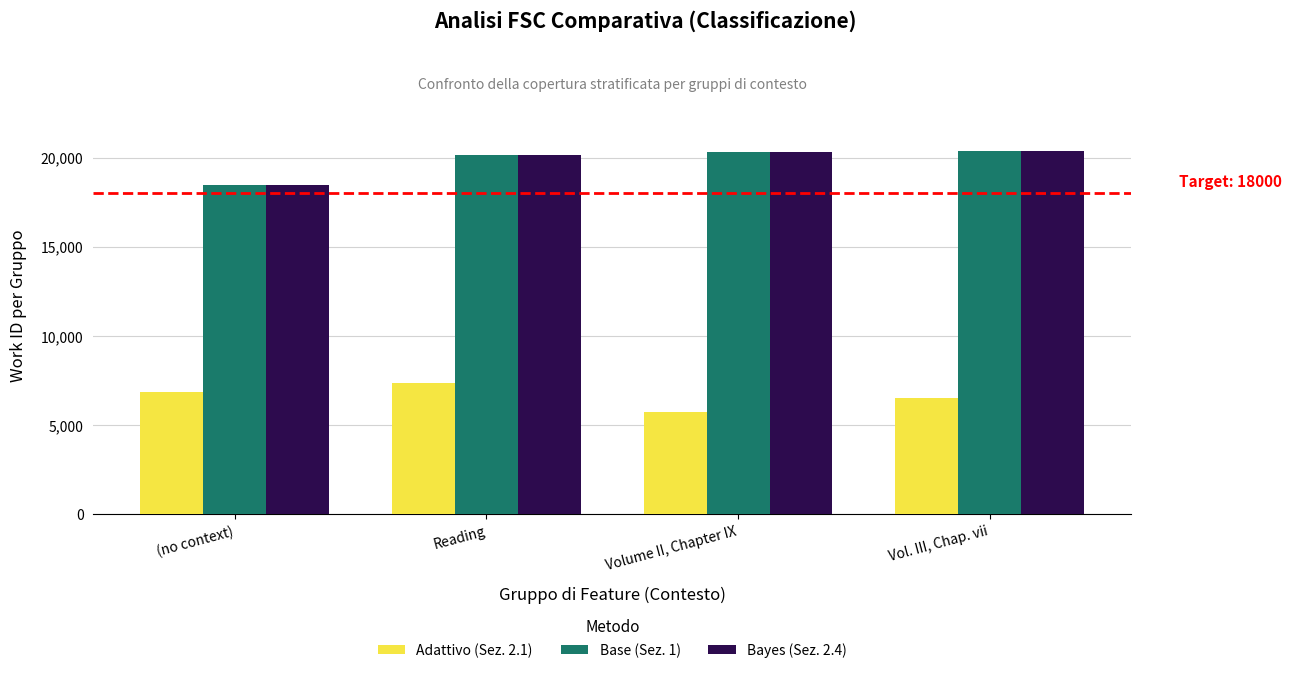

Read the Bayes (Sez. 2.4) value at (no context), to the nearest 100.

18500